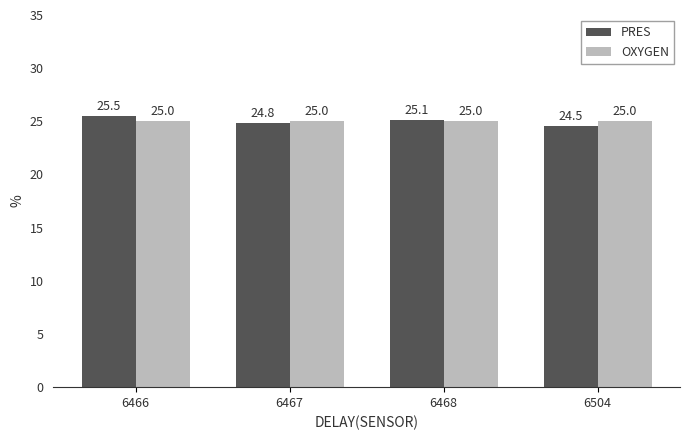

At which category is the sum across all series the highest?

6466